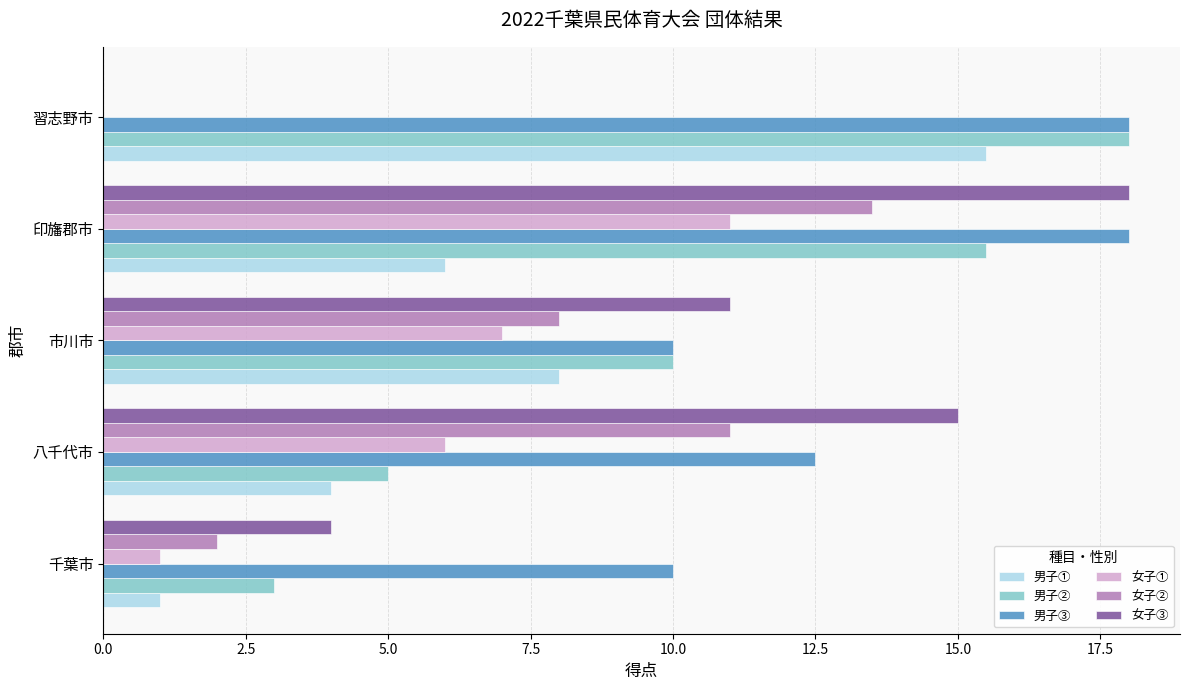

What is the sum of the 男子① values at 千葉市 and 印旛郡市?

7.0